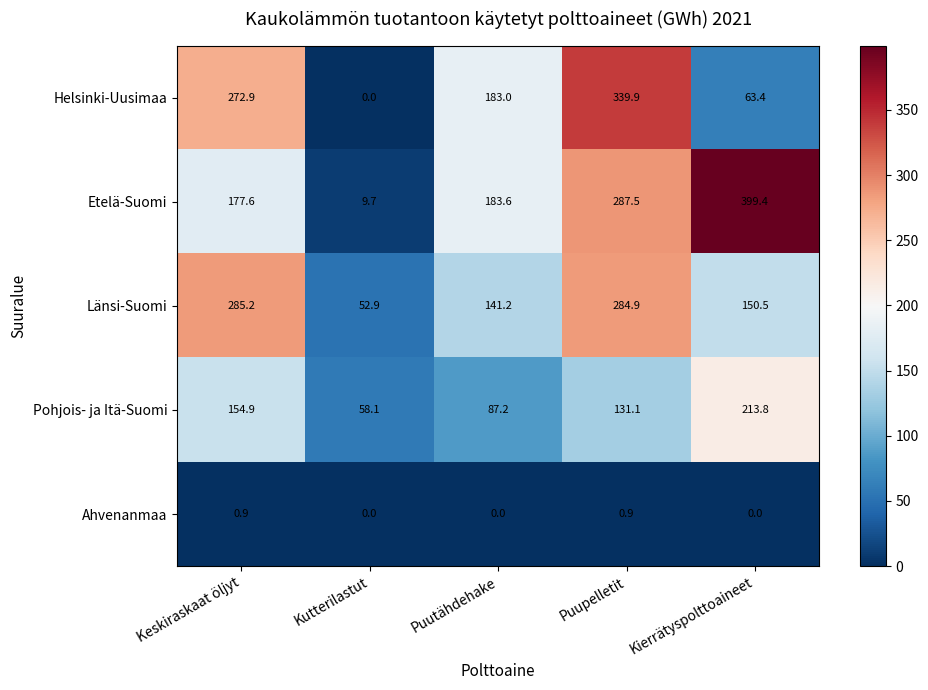

Reading right to left, list all the values displayed in this chart.

Helsinki-Uusimaa: 63.4	339.9	183.0	0.0	272.9
Etelä-Suomi: 399.4	287.5	183.6	9.7	177.6
Länsi-Suomi: 150.5	284.9	141.2	52.9	285.2
Pohjois- ja Itä-Suomi: 213.8	131.1	87.2	58.1	154.9
Ahvenanmaa: 0.0	0.9	0.0	0.0	0.9